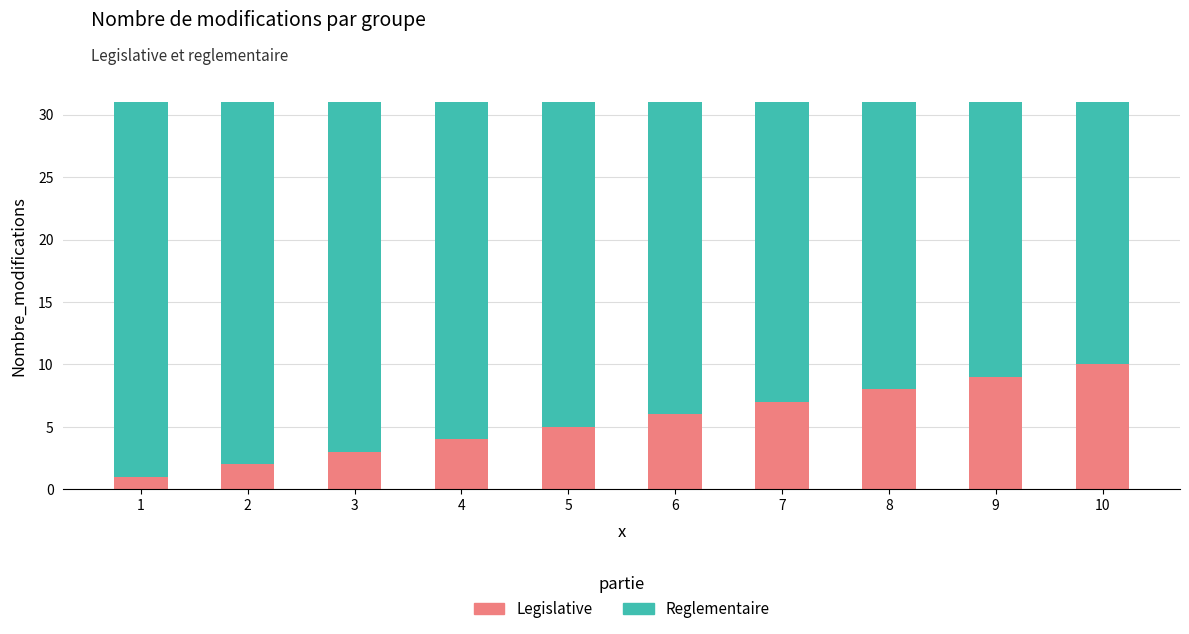

Rank the categories by Legislative value from lowest to highest.

1, 2, 3, 4, 5, 6, 7, 8, 9, 10